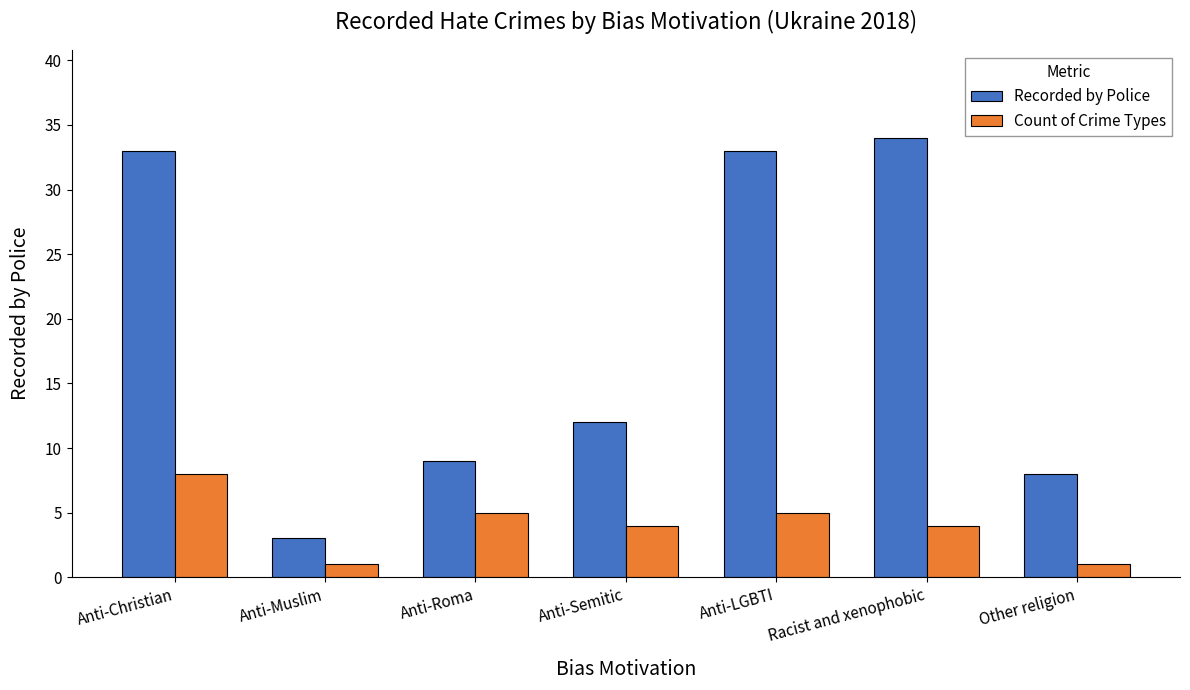

Which category has the lowest value in the Recorded by Police series?

Anti-Muslim